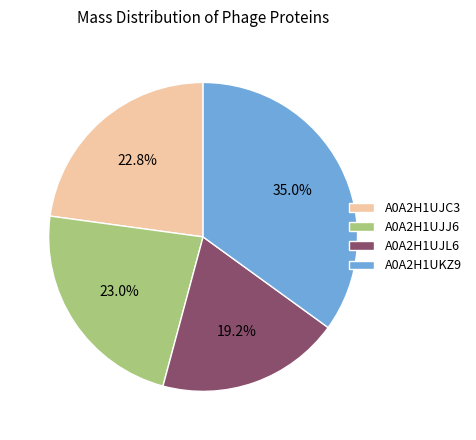

Count the number of slices in the pie.

4